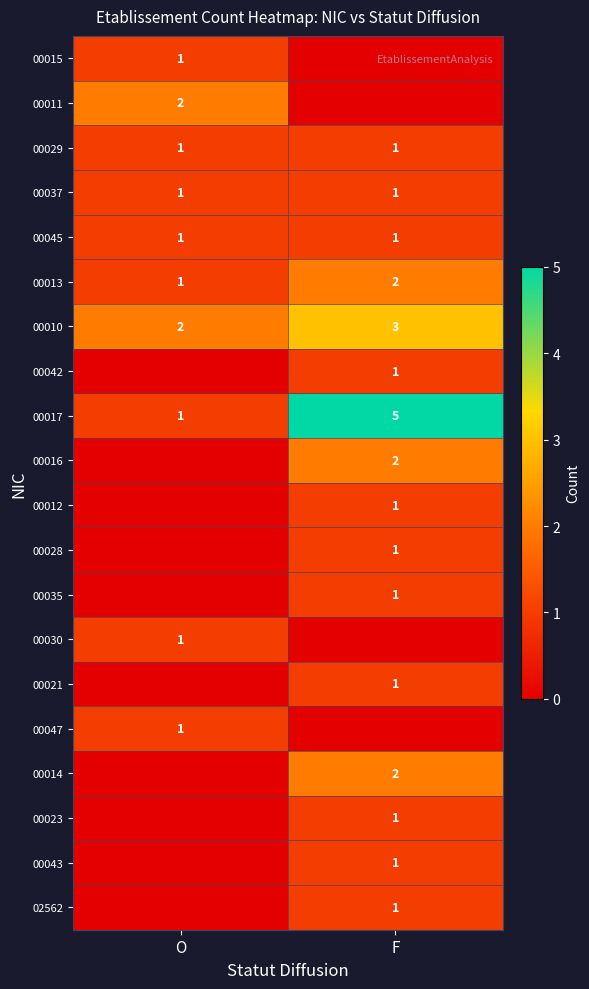

What is the greatest value displayed?

5